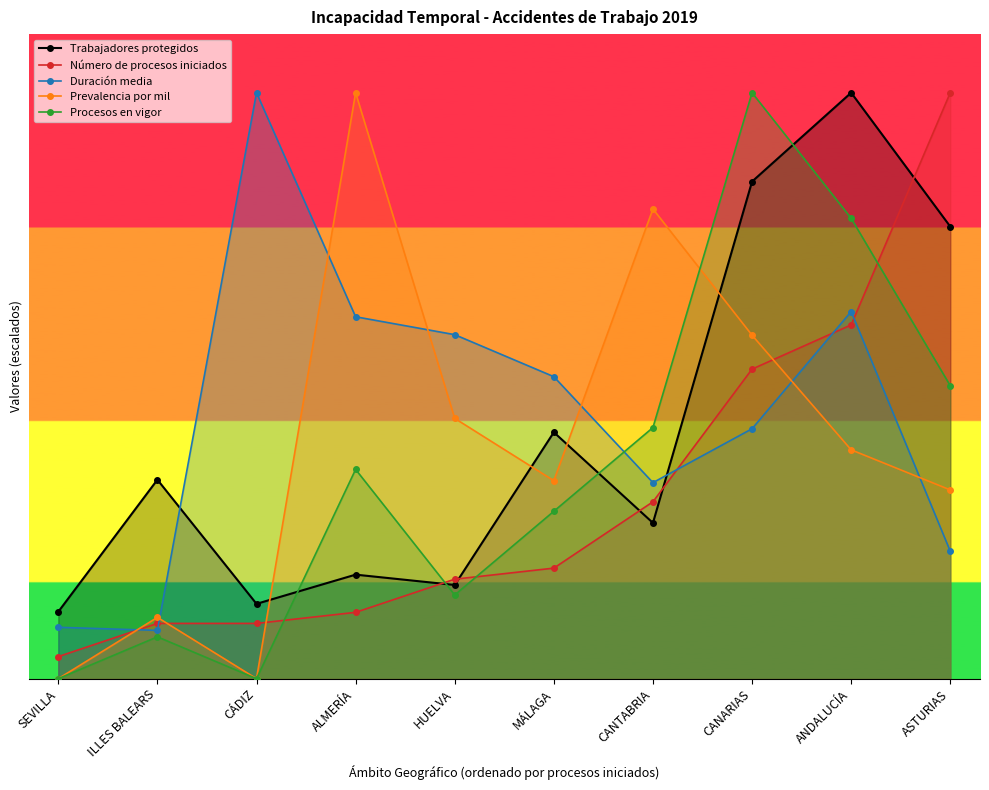

At how many categories does at least one series exceed 710?

6